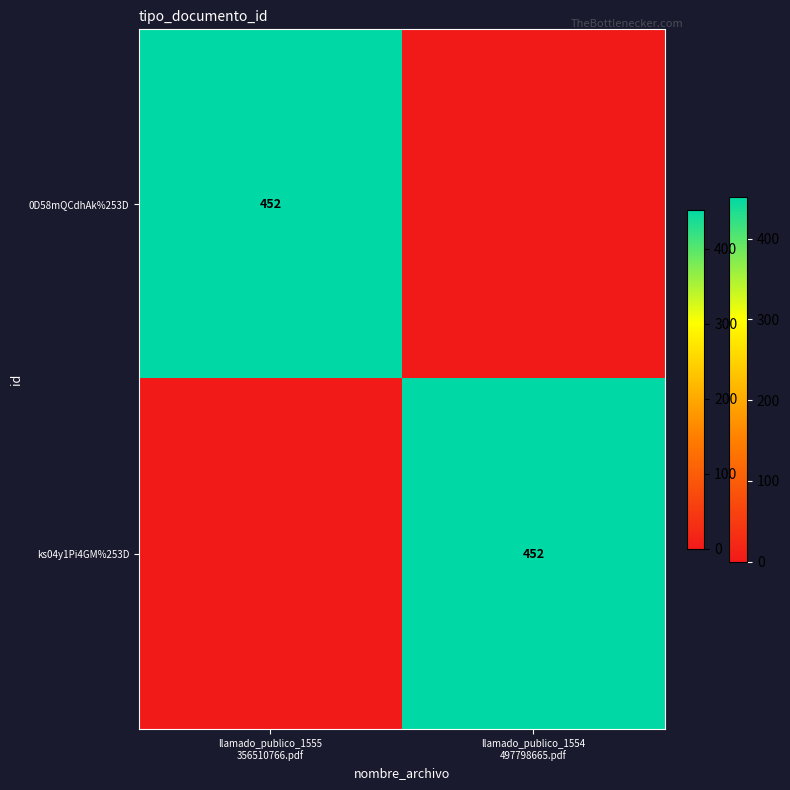

The value of 0D58mQCdhAk%253D at llamado_publico_1554 497798665.pdf is 0. True or false?

True